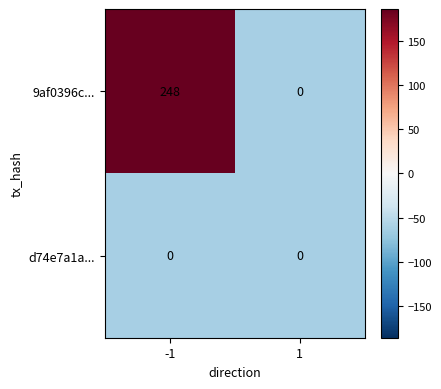

Which series has the largest total across all categories?

9af0396c...